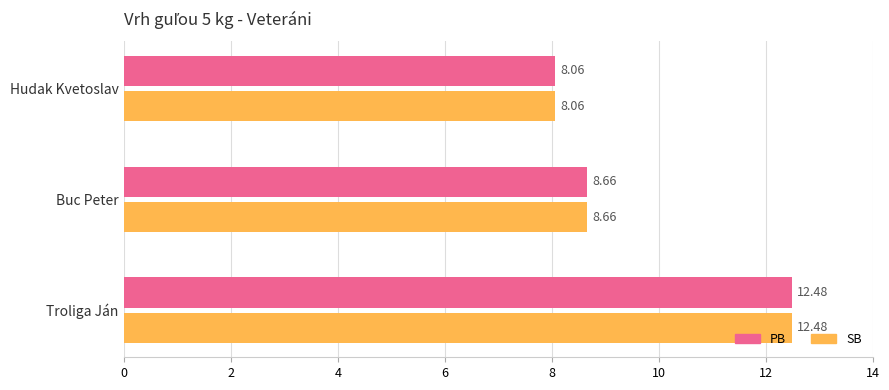

What is the total value across all series at Hudak Kvetoslav?

16.1